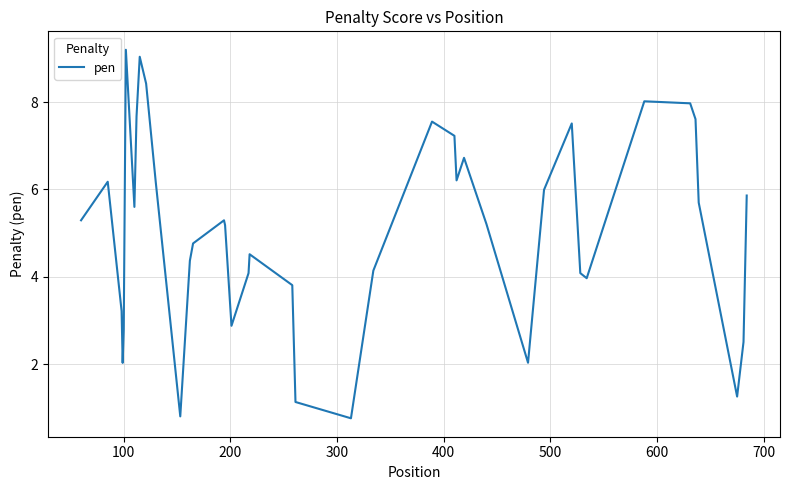

What is the difference between the maximum and minimum values?

8.4